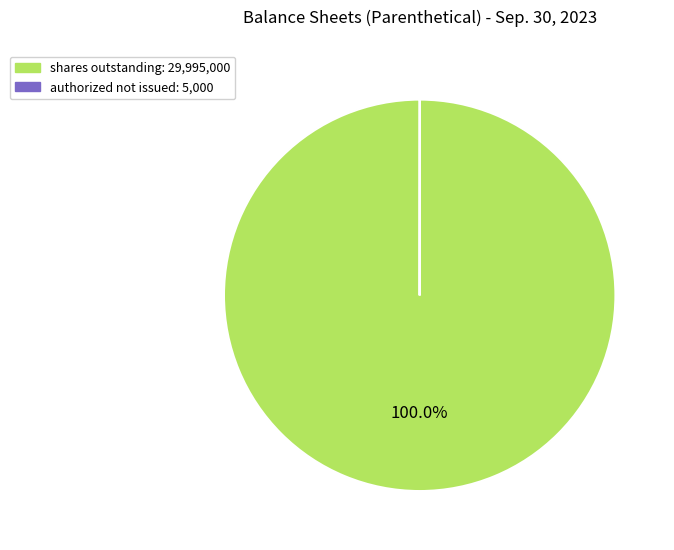

Is there any slice that represents more than half of the pie?

Yes